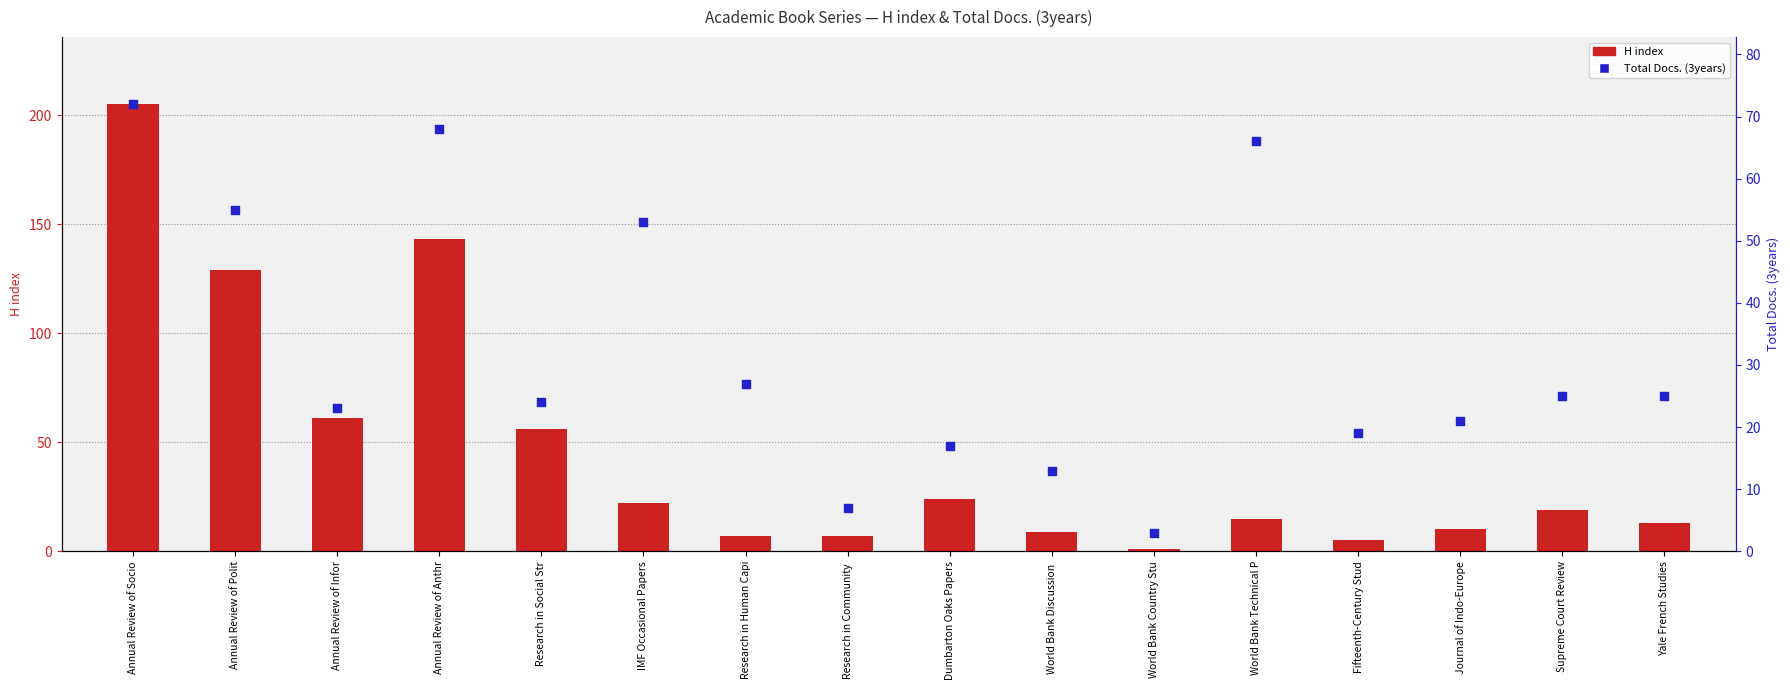

Which series has the largest total across all categories?

H index